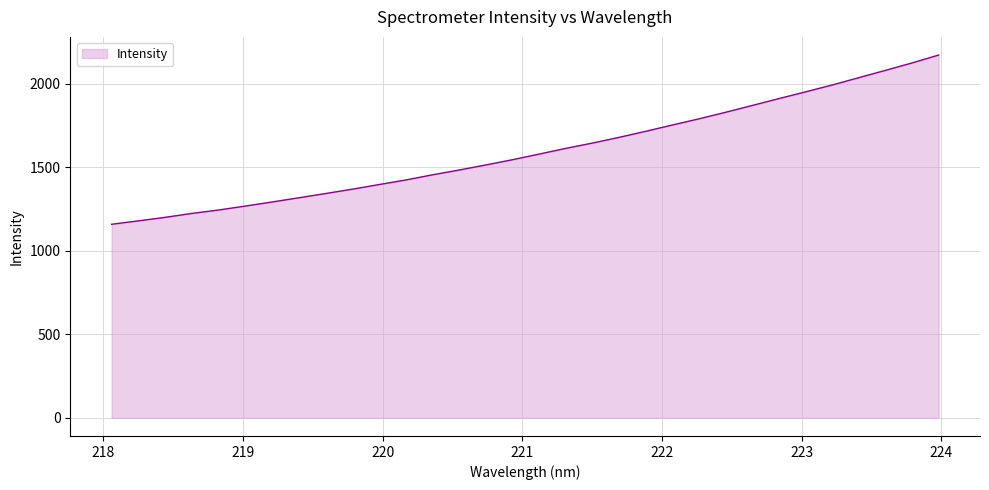

What is the difference between the maximum and minimum values?

1013.6